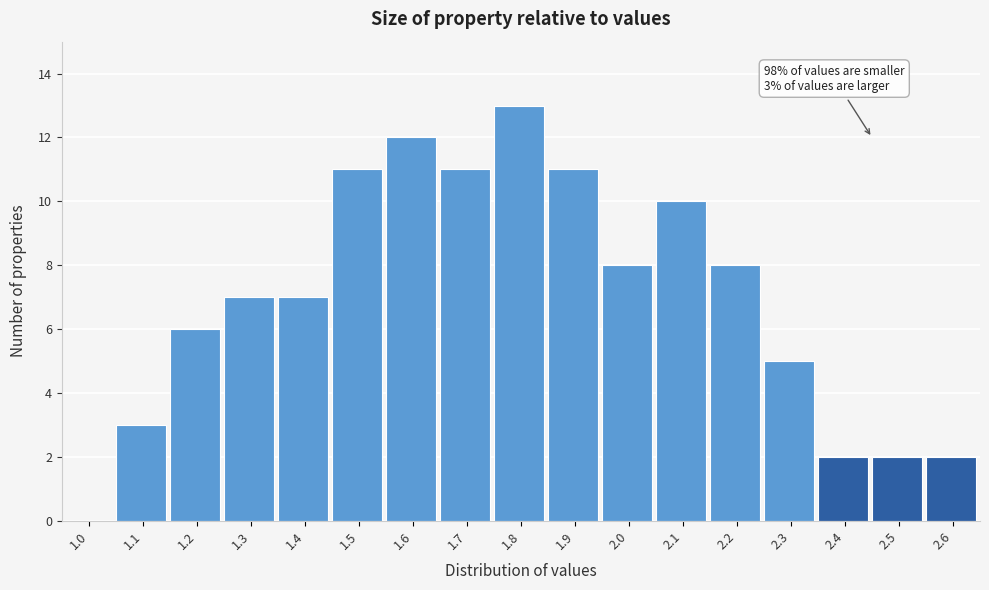

Reading right to left, what are all the values shown in this chart?

2.6=2	2.5=2	2.4=2	2.3=5	2.2=8	2.1=10	2.0=8	1.9=11	1.8=13	1.7=11	1.6=12	1.5=11	1.4=7	1.3=7	1.2=6	1.1=3	1.0=0